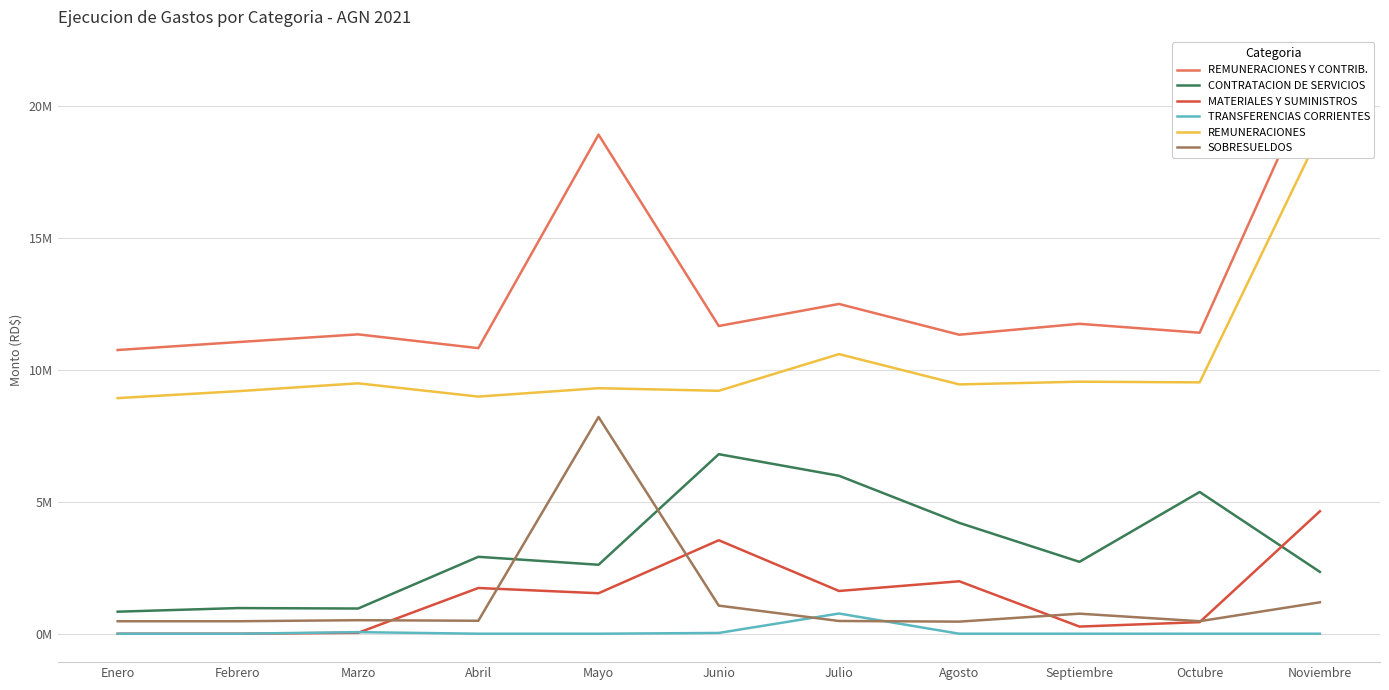

At which label does REMUNERACIONES Y CONTRIB. first exceed 11401106?

Mayo